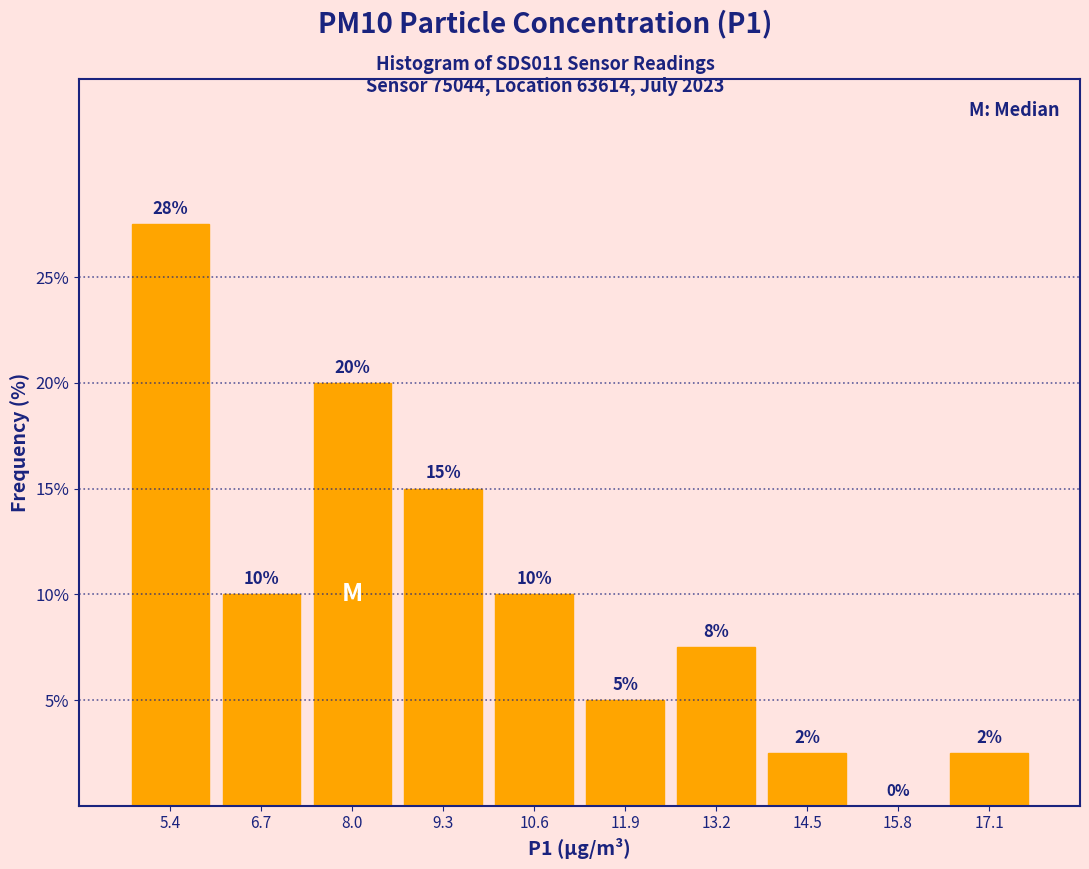

Over which range of the x-axis is the bar tallest?

4.8 to 6.0